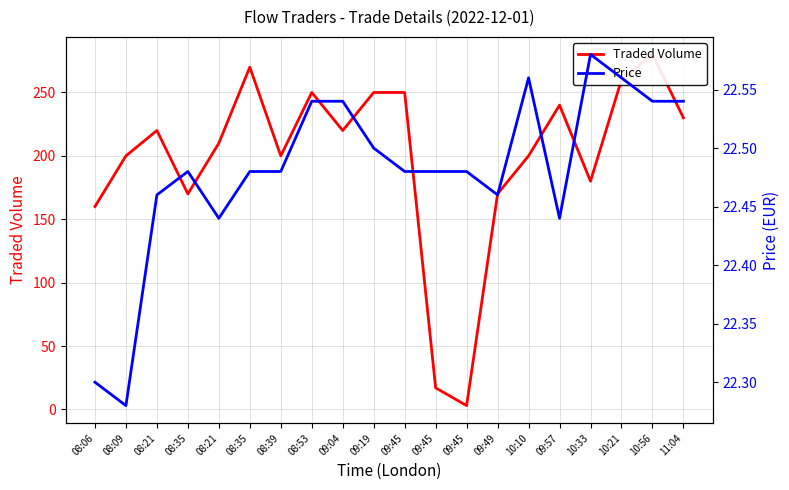

Which series has the widest spread of values?

Traded Volume